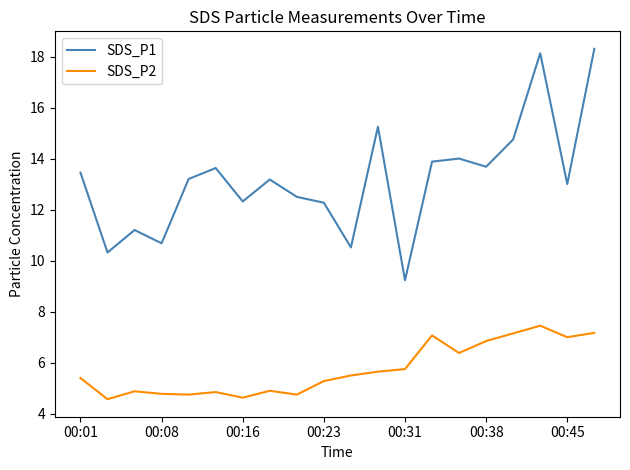

What is the difference between the maximum and minimum values in the SDS_P1 series?

9.1